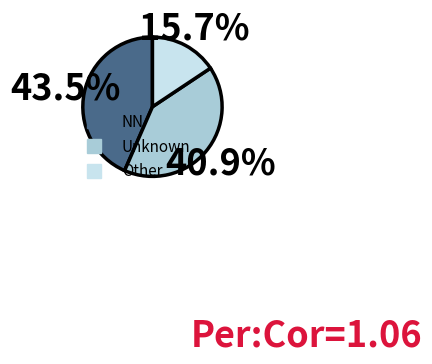

Is there a majority slice in this chart?

No